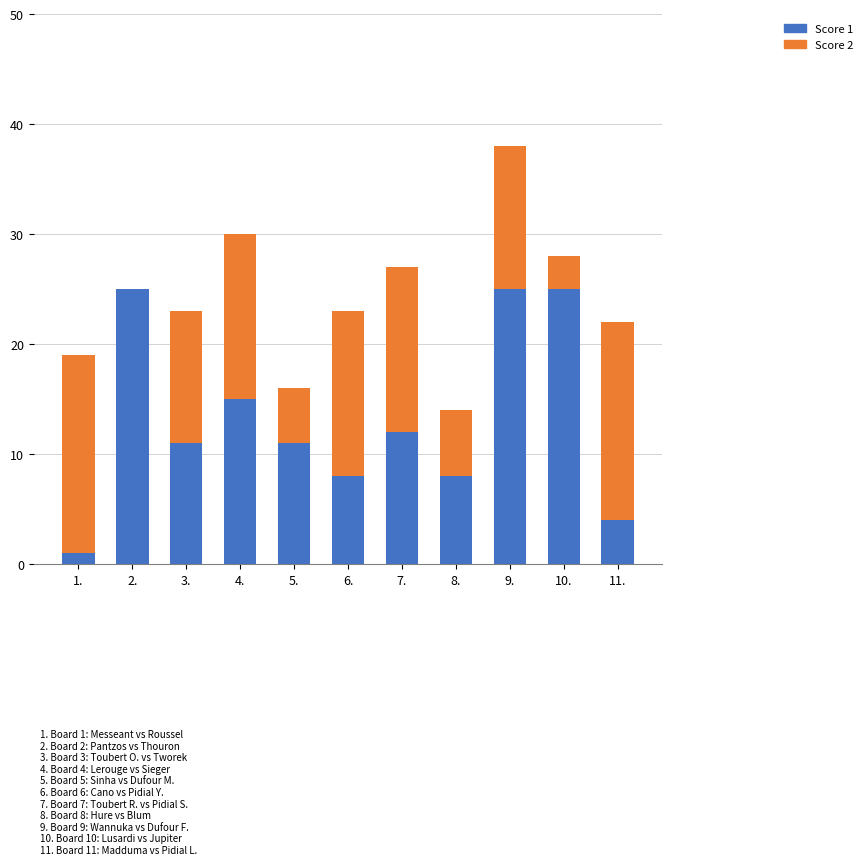

At which category is the sum across all series the highest?

9.